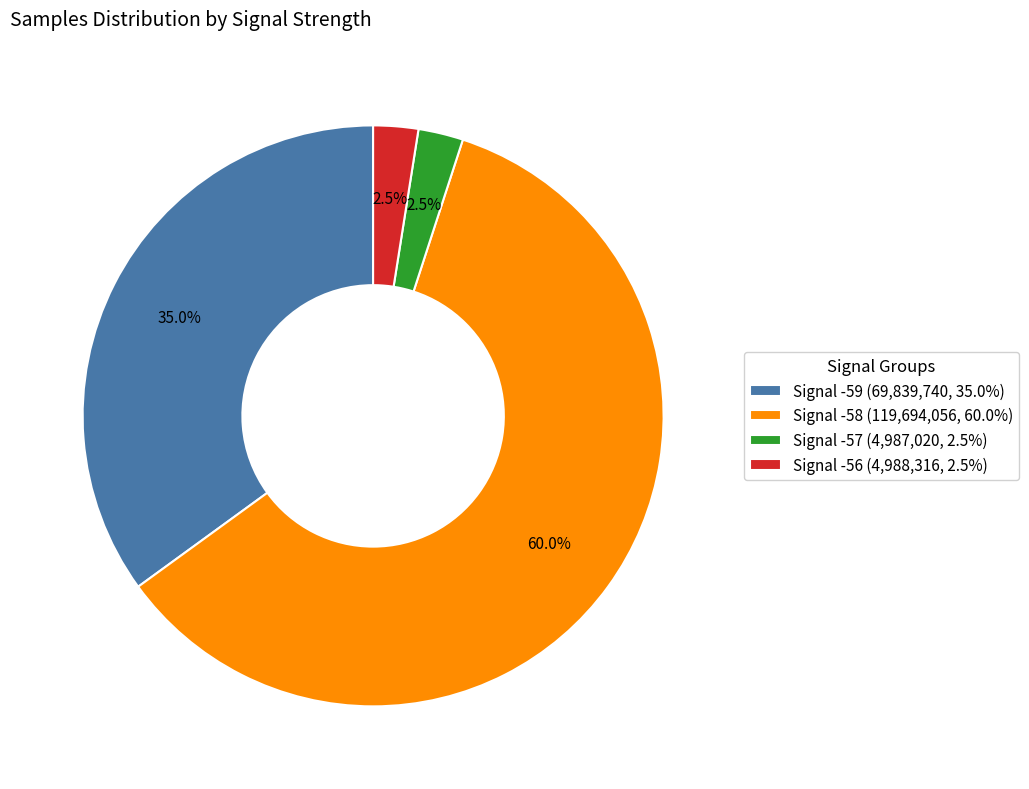

Count the number of slices in the pie.

4